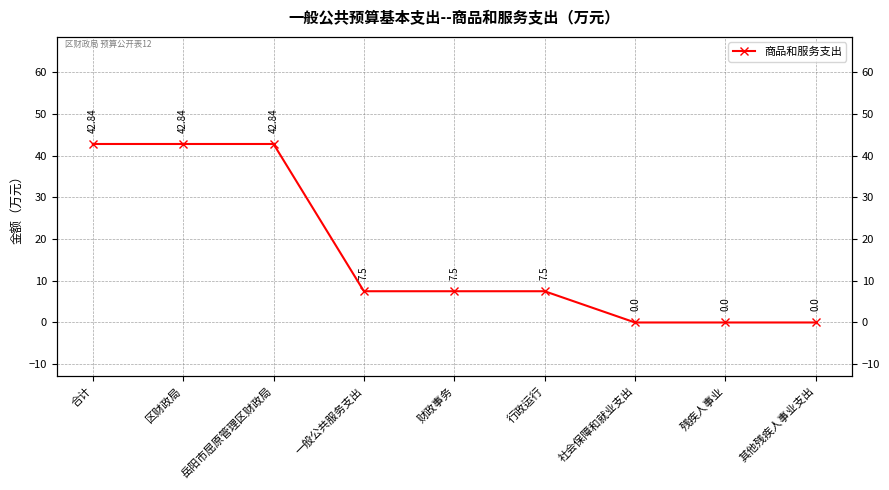

Rank the categories by value from lowest to highest.

社会保障和就业支出, 残疾人事业, 其他残疾人事业支出, 一般公共服务支出, 财政事务, 行政运行, 合计, 区财政局, 岳阳市屈原管理区财政局